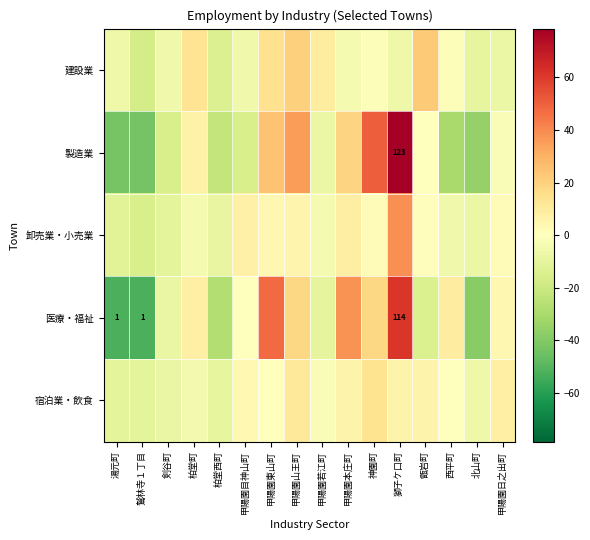

Is it true that 医療・福祉 equals -12.3 at 剣谷町?

False